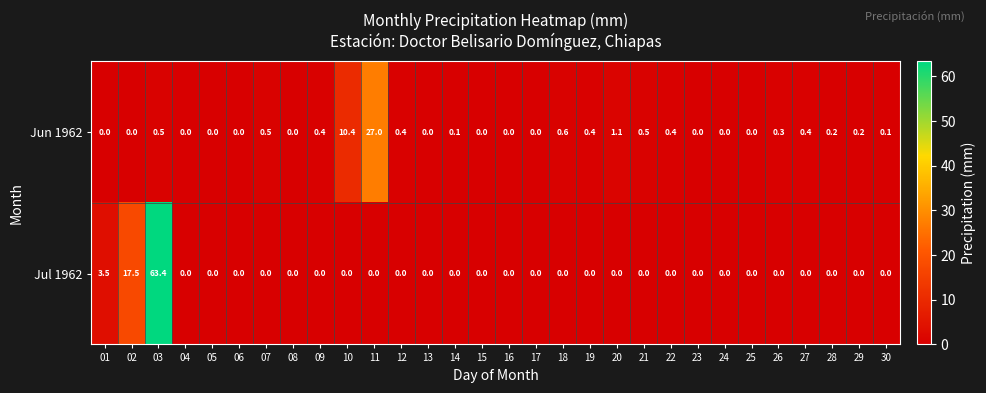

Which series has the largest total across all categories?

Jul 1962